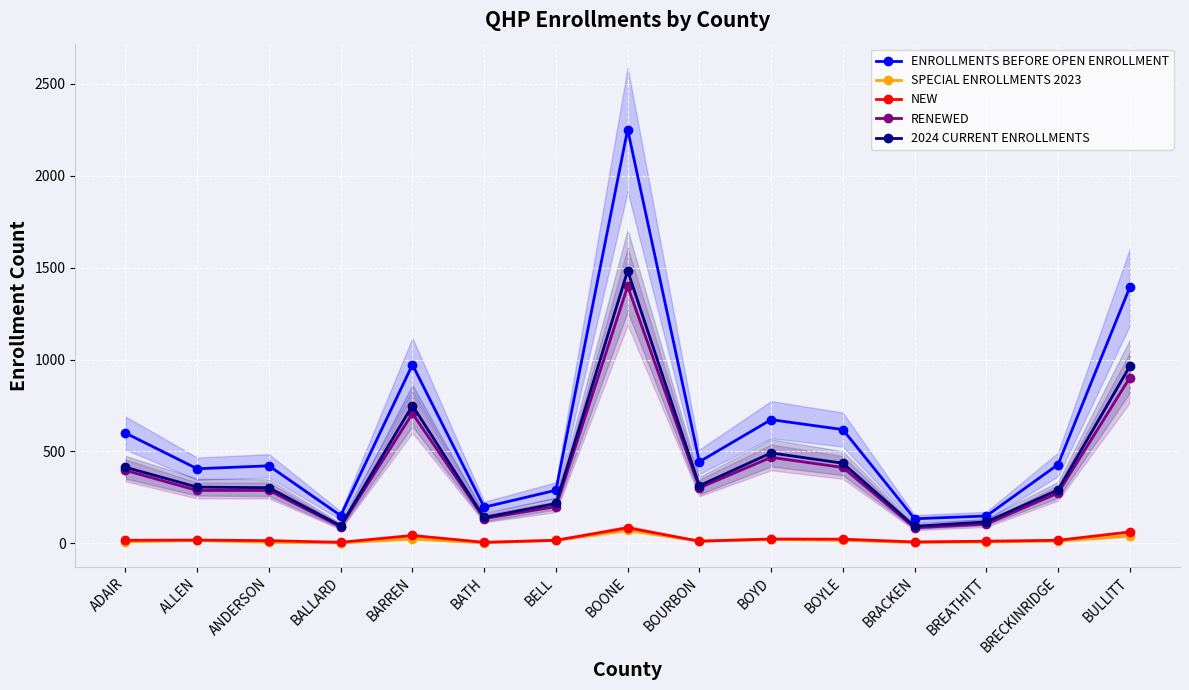

At which category does RENEWED reach its first local peak?

BARREN